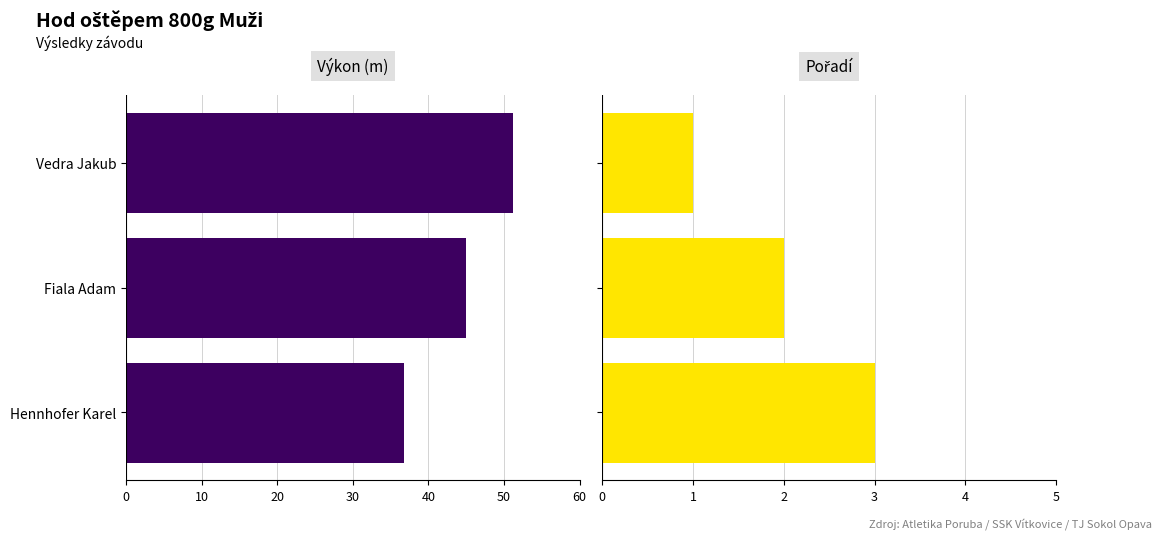

Reading left to right, list all the values displayed in this chart.

Výkon: 51.2	45.0	36.8
Pořadí: 1.0	2.0	3.0